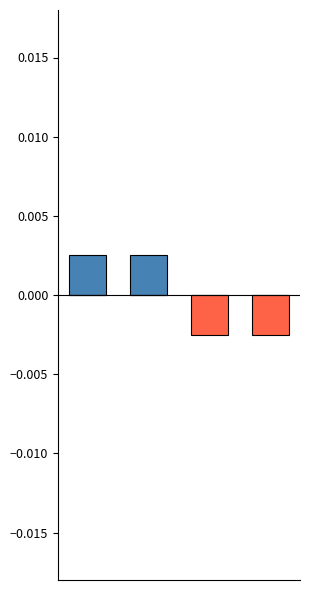

How many values in the Below Average Formats series are below 0?

2